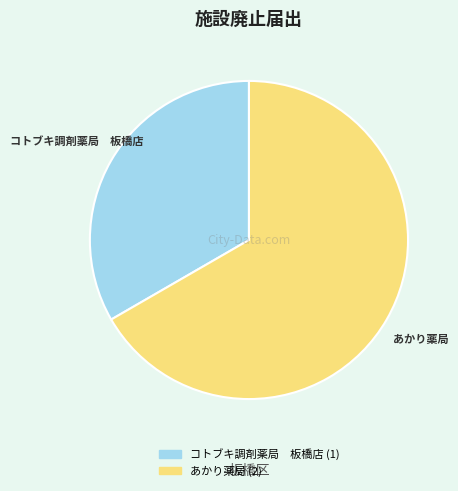

Which category has the biggest portion of the pie?

あかり薬局